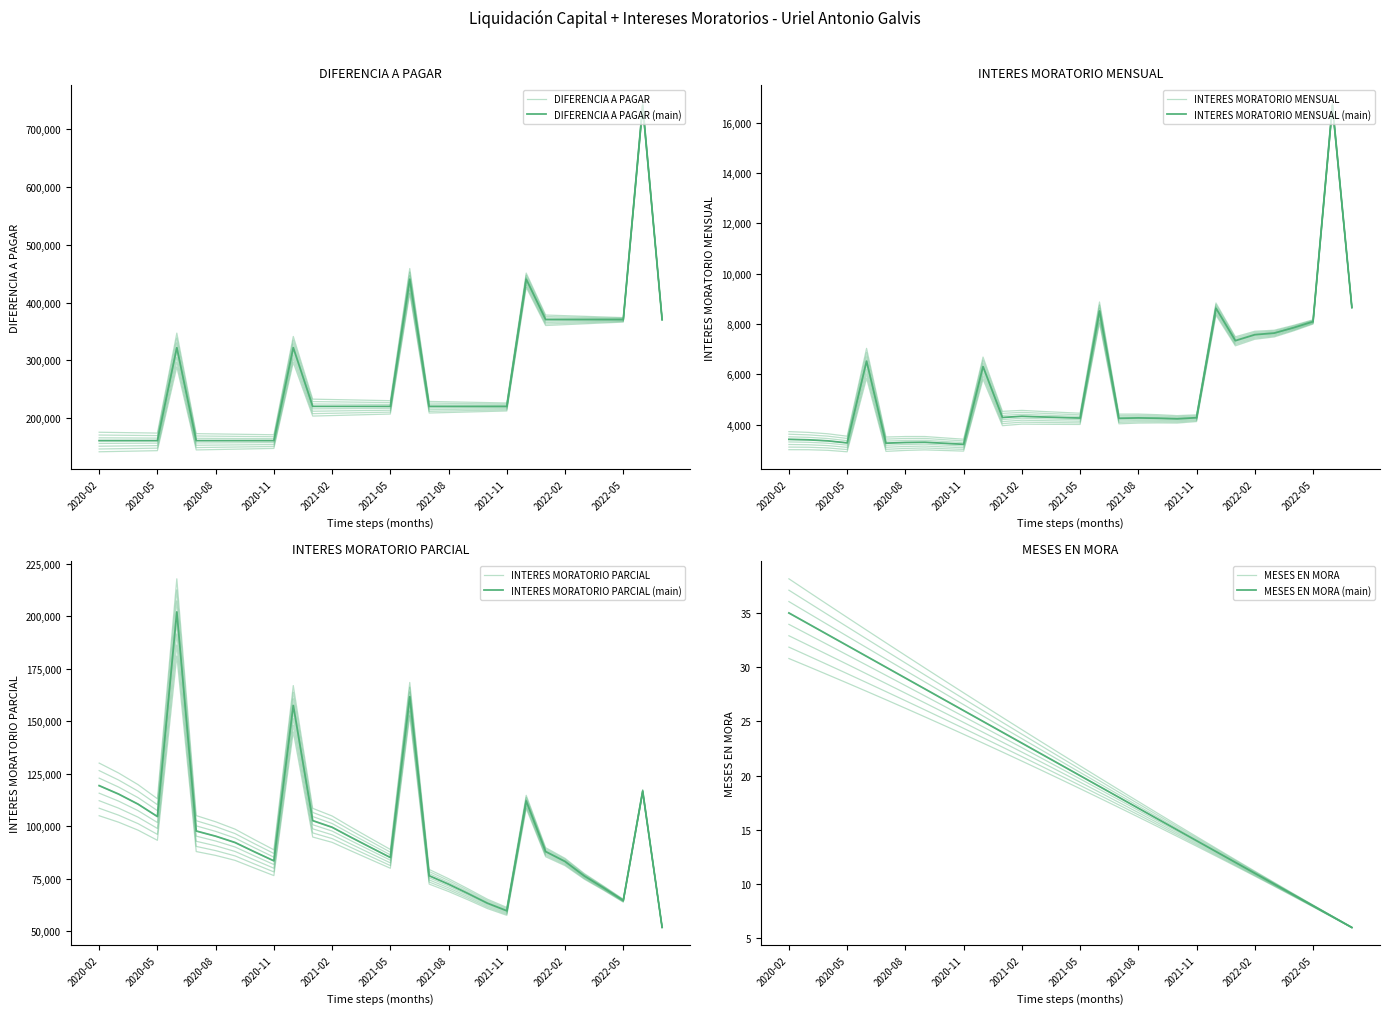

What is the difference between the second highest and minimum values in the INTERES MORATORIO PARCIAL series?

109792.1